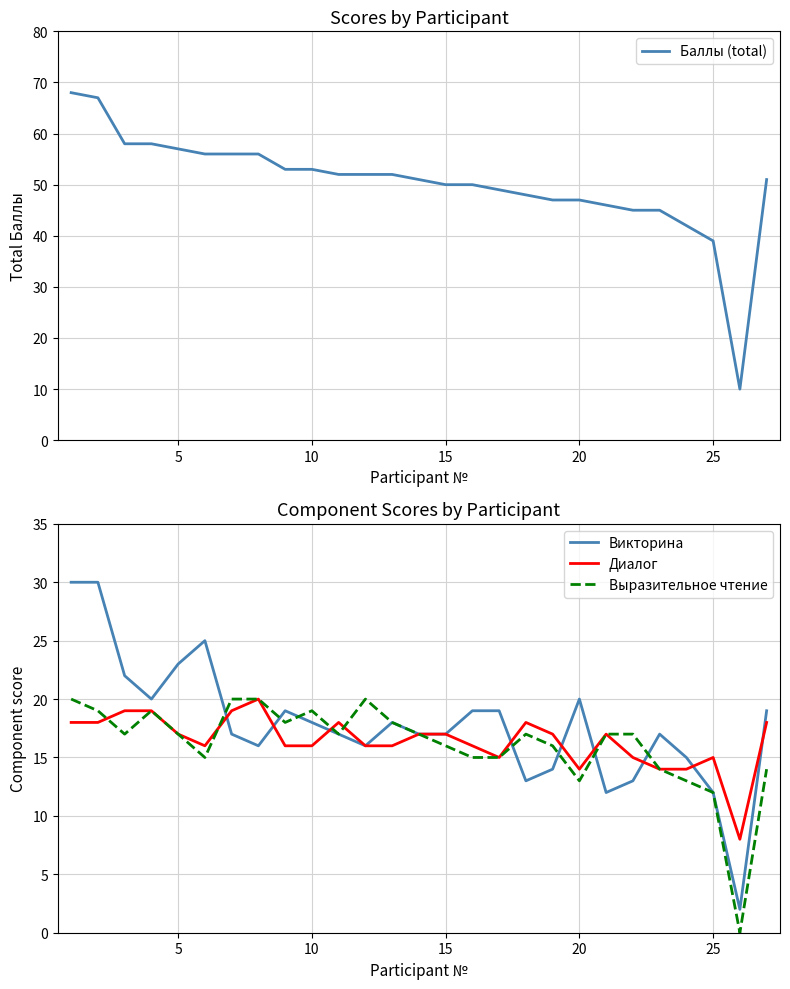

At which label is Выразительное чтение closest to 10?

25